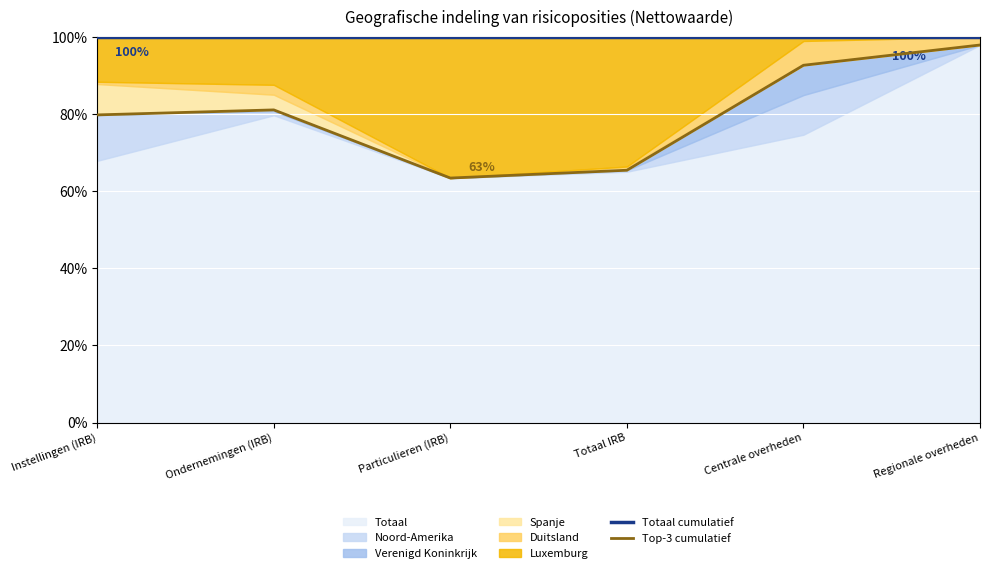

Reading left to right, list all the values displayed in this chart.

Totaal cumulatief: 100.0	100.0	100.0	100.0	100.0	100.0
Top-3 cumulatief: 79.8	81.1	63.4	65.4	92.6	97.9